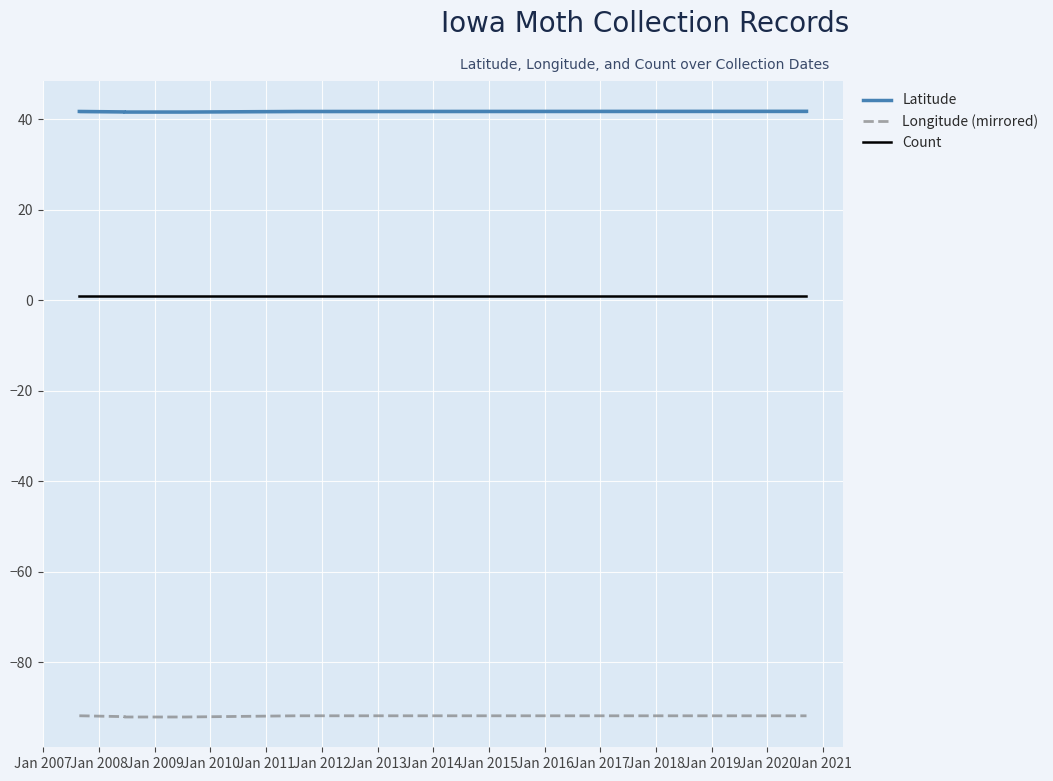

Count the number of data series in this chart.

3